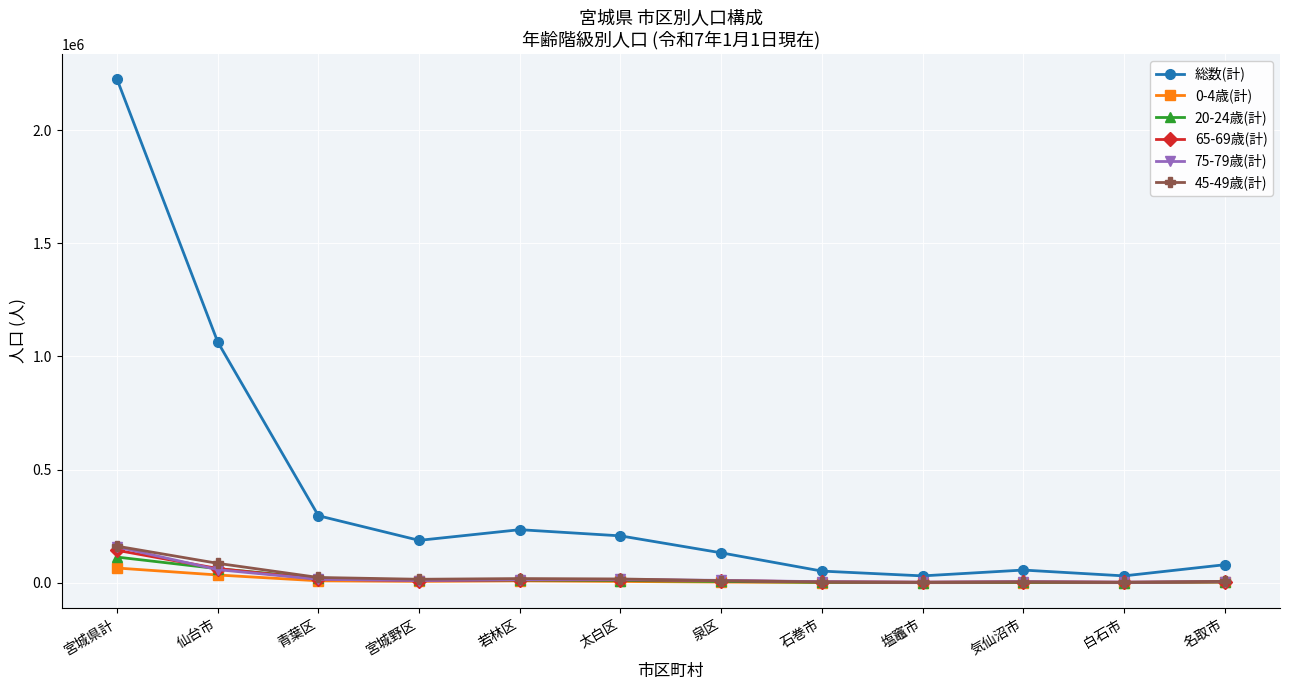

Which series changed the most between 宮城県計 and 泉区?

総数(計)